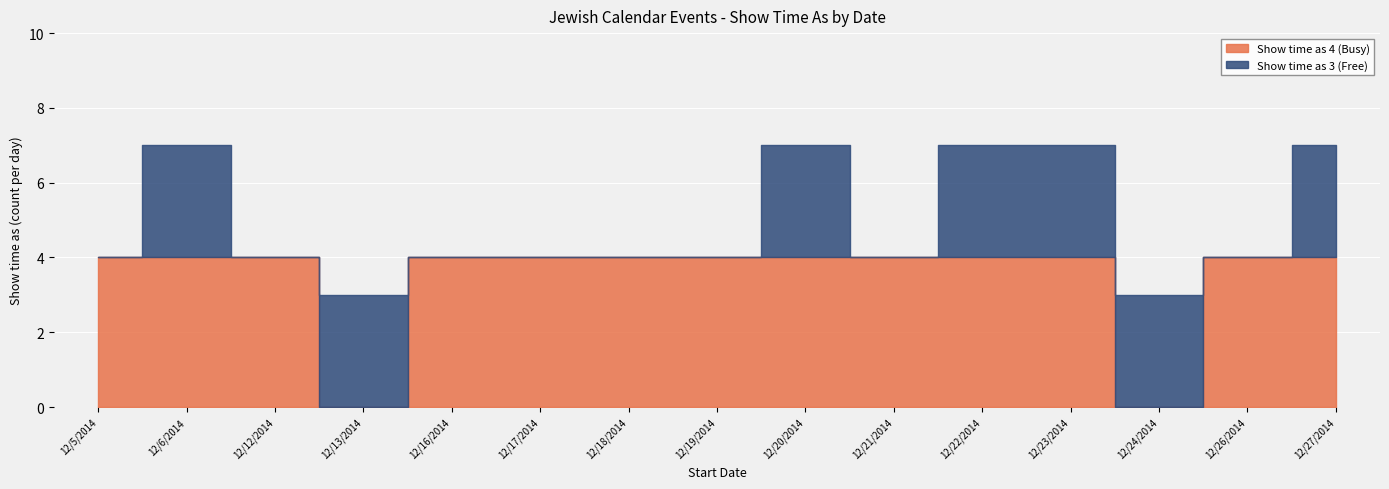

What are all the series names shown in the legend?

Show time as 4 (Busy), Show time as 3 (Free)